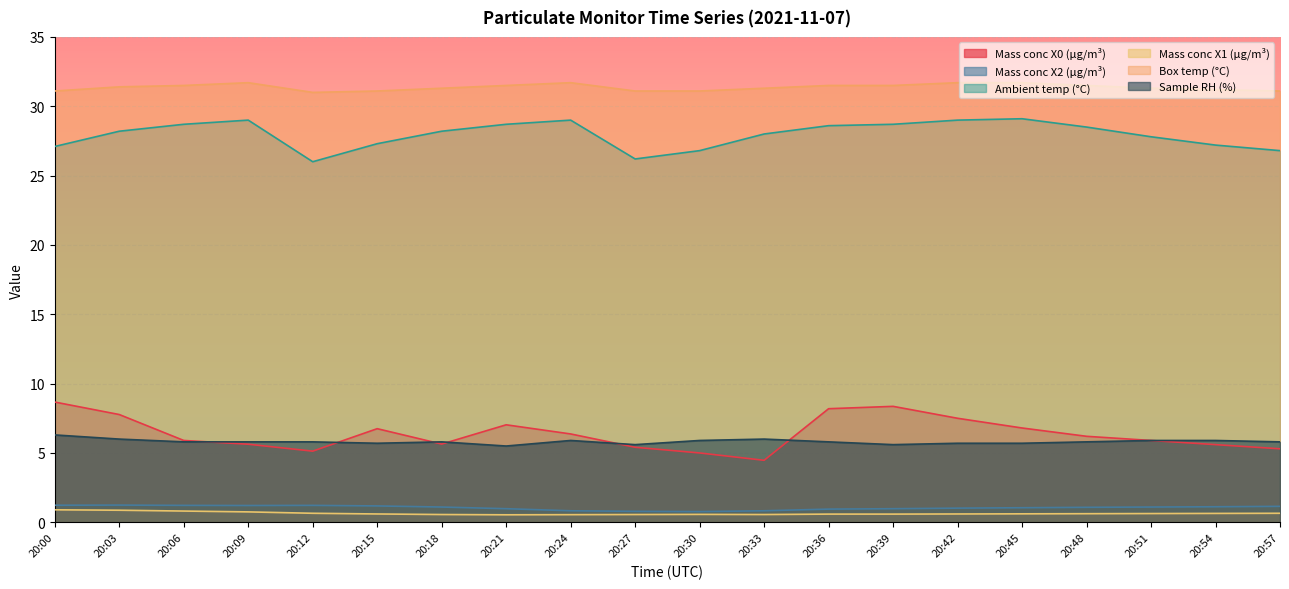

What is the value of the Mass conc X0 (μg/m³) point at the 17th from the left?

6.2